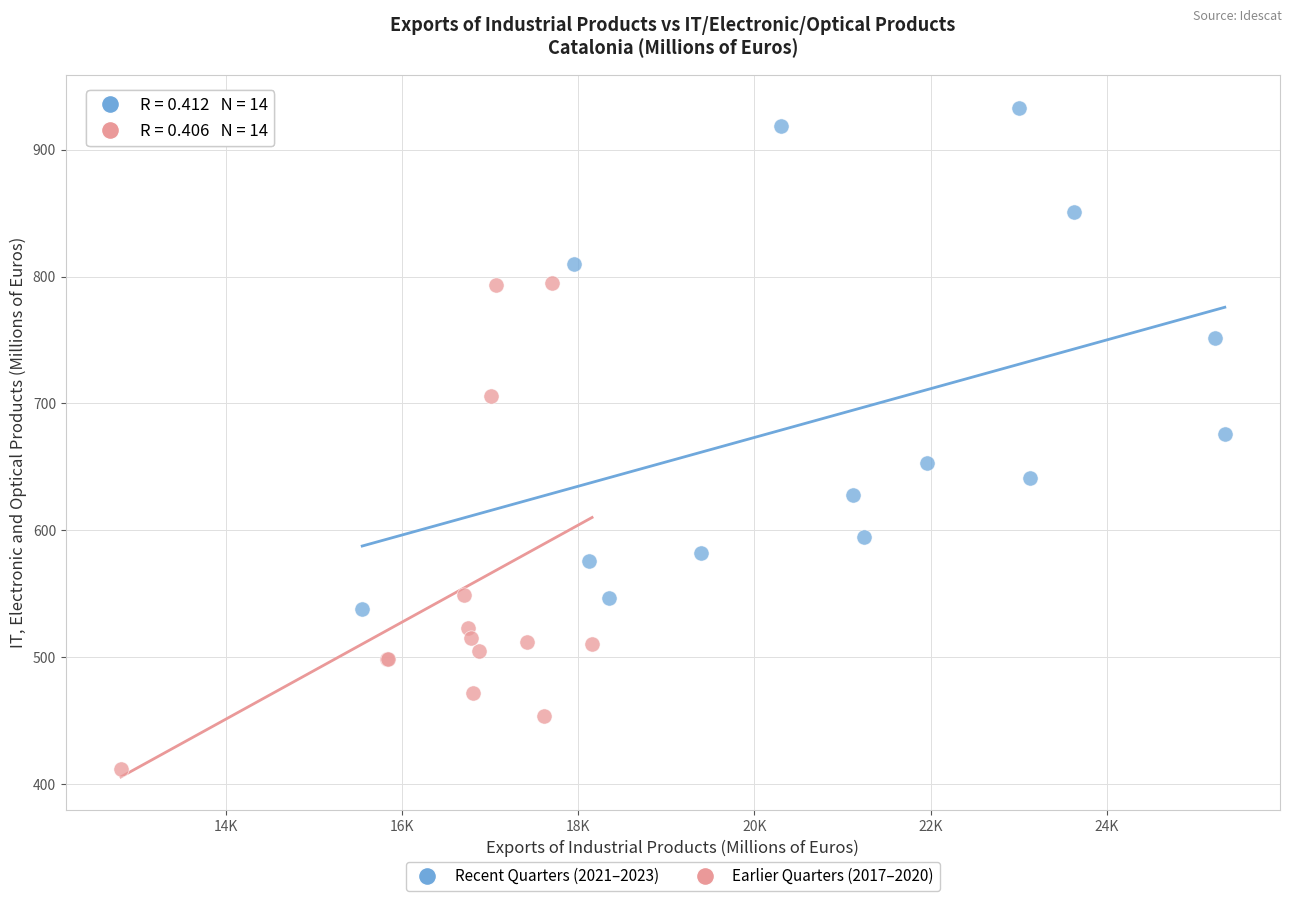

Which series contains the lowest Y value?

Earlier Quarters (2017–2020)